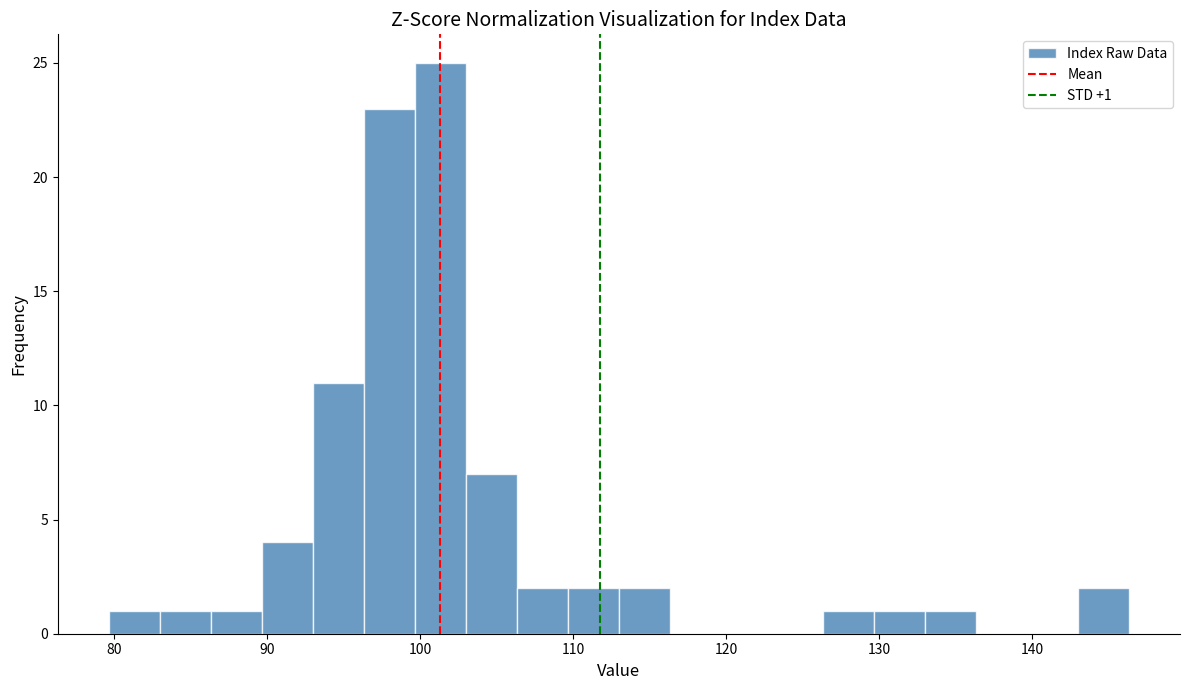

Around what value on the x-axis is the tallest bar? Give the approximate position of its centre, as read against the axis.

101